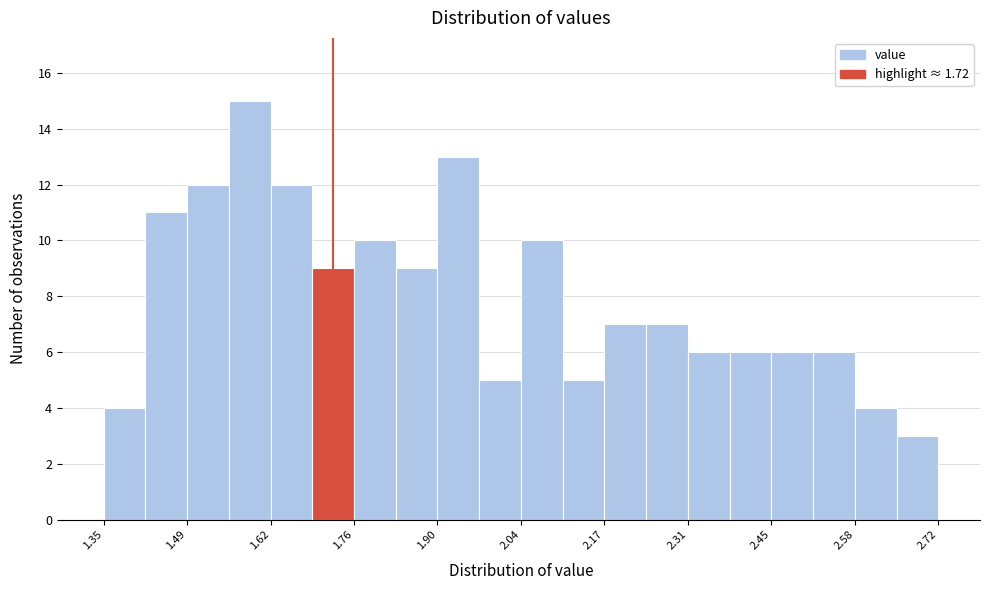

Read against the x-axis, roughly where is the centre of the tallest bar?

1.58